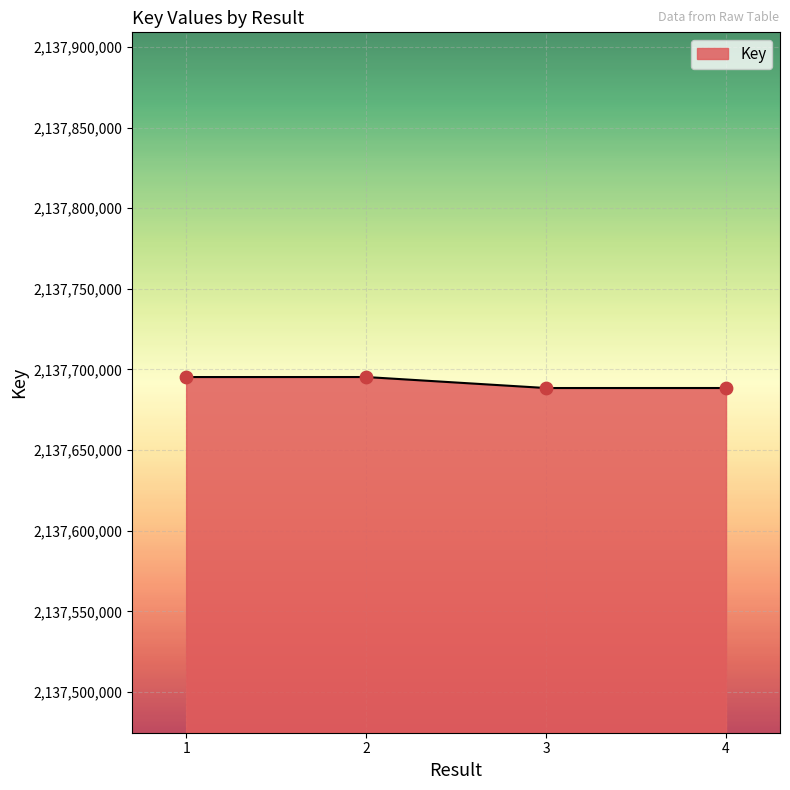

Approximately how many times larger is the value at 1 compared to 3?

1.0